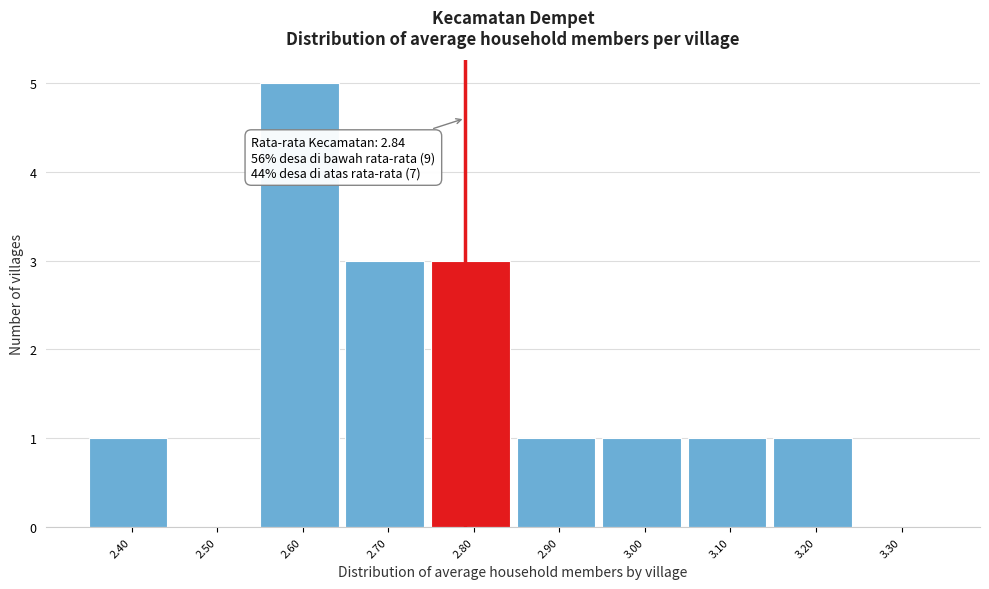

Reading right to left, extract all data points from this chart.

3.30=0	3.20=1	3.10=1	3.00=1	2.90=1	2.80=3	2.70=3	2.60=5	2.50=0	2.40=1